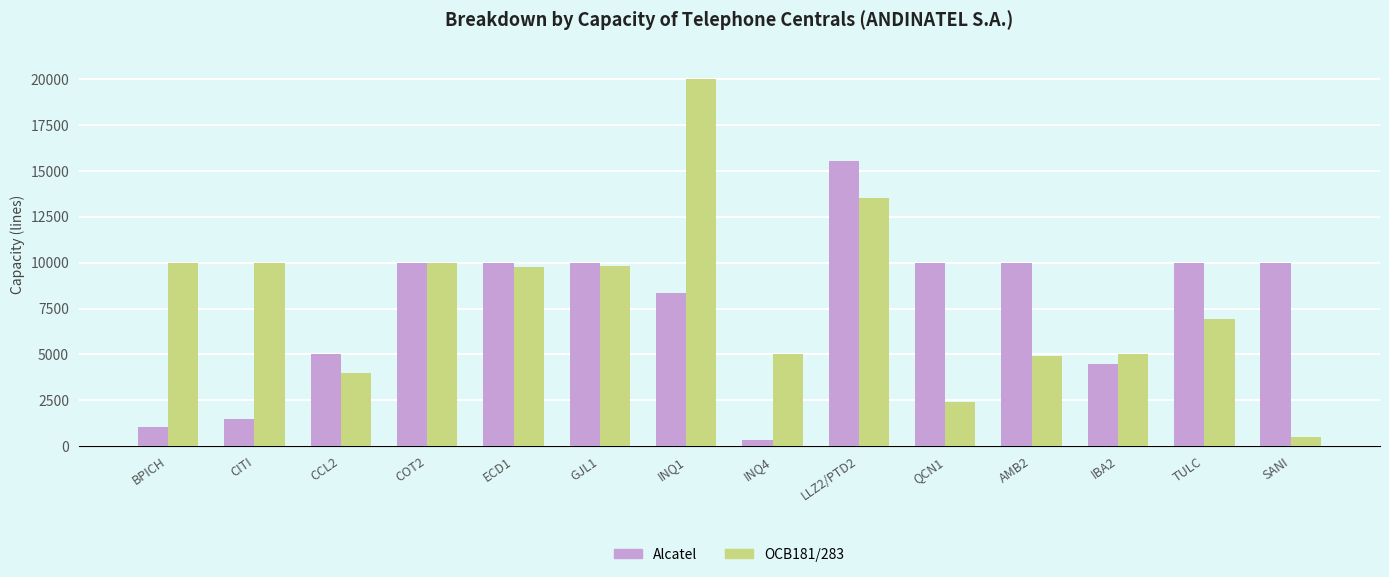

What is the sum of all Alcatel values?

106180